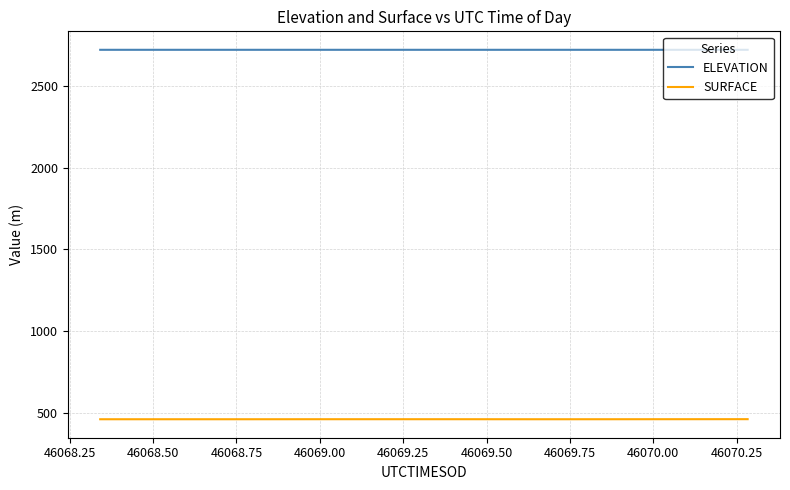

True or false: ELEVATION and SURFACE intersect in this chart.

False